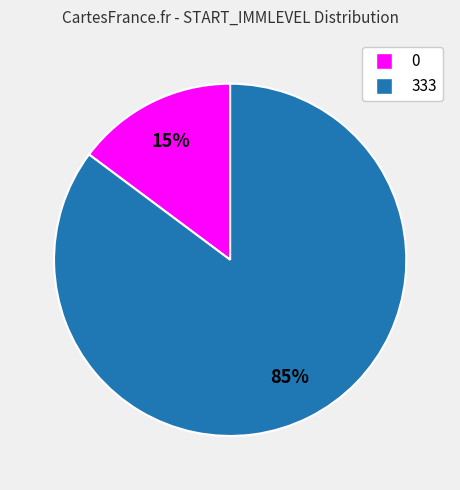

Is it true that 333 is 85% of the pie?

True